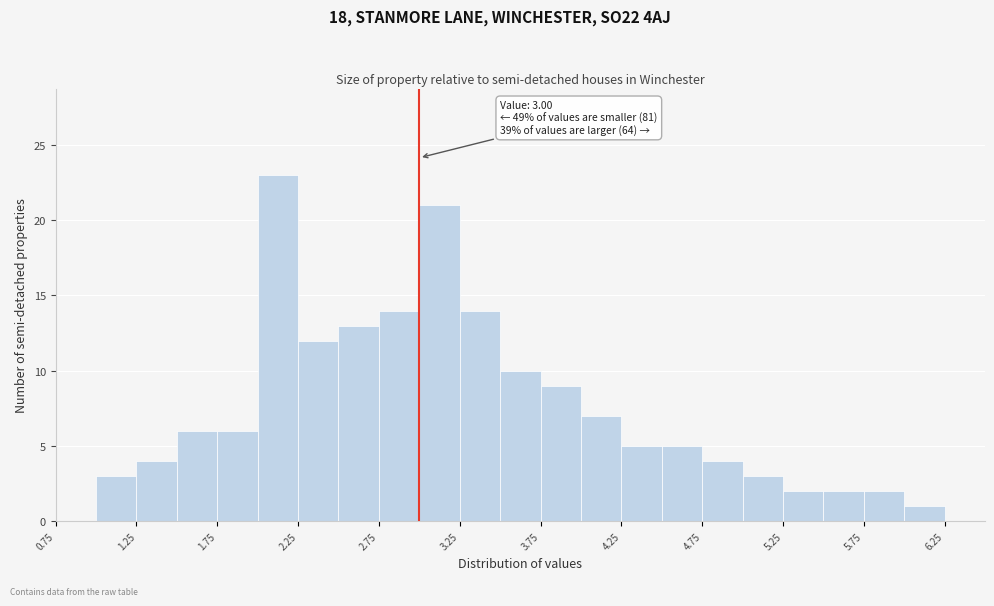

Which range on the x-axis has the tallest bar?

2.00 to 2.25